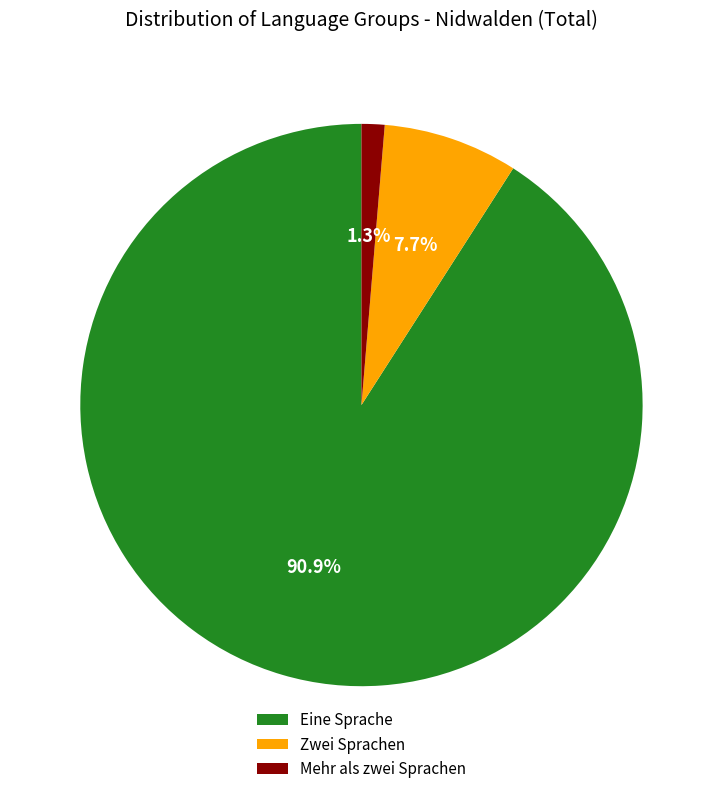

What percentage is NOT represented by Mehr als zwei Sprachen?

98.7%